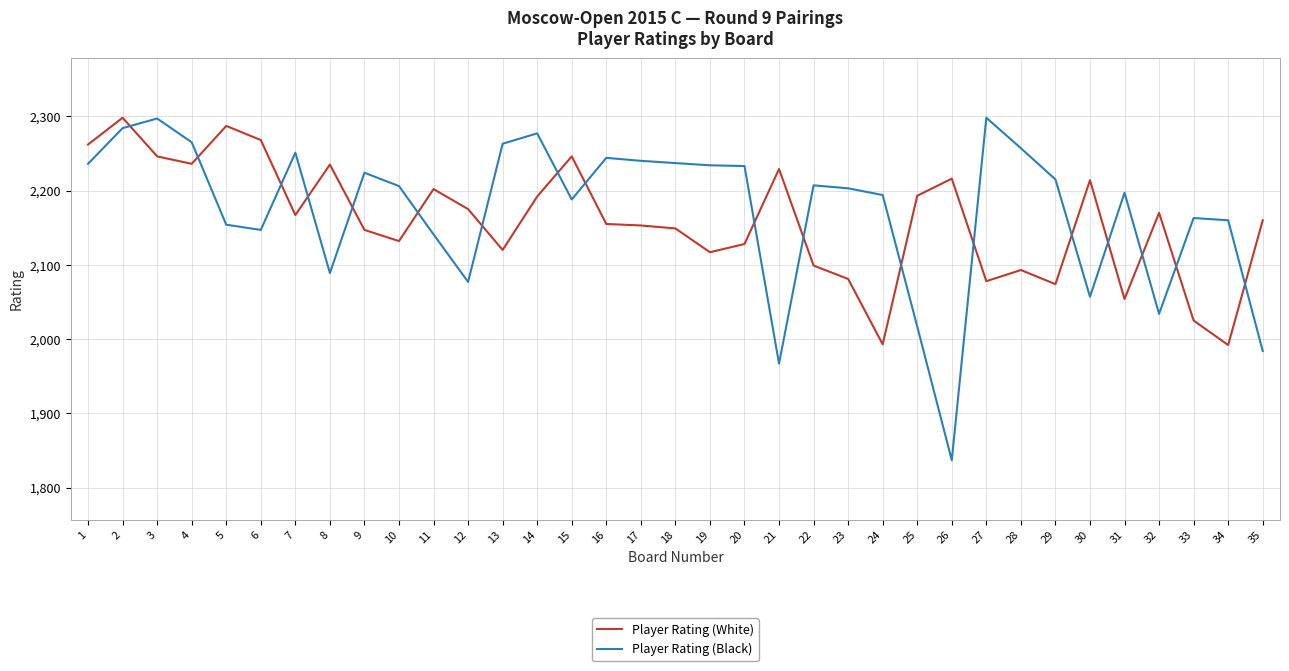

At which category does the chart reach its minimum across all series?

26